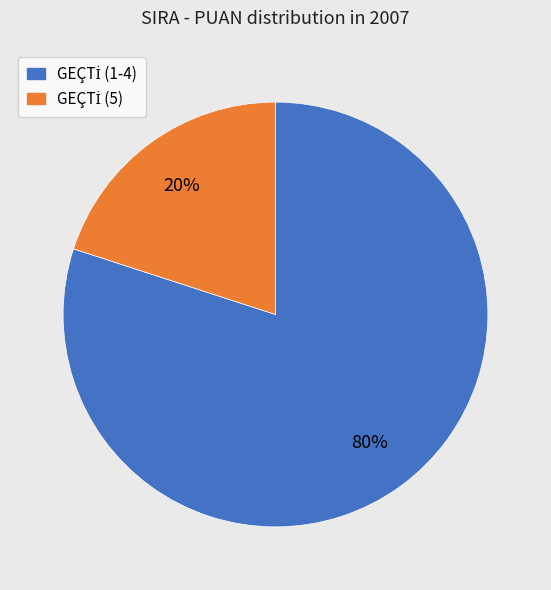

Does any single category account for the majority?

Yes